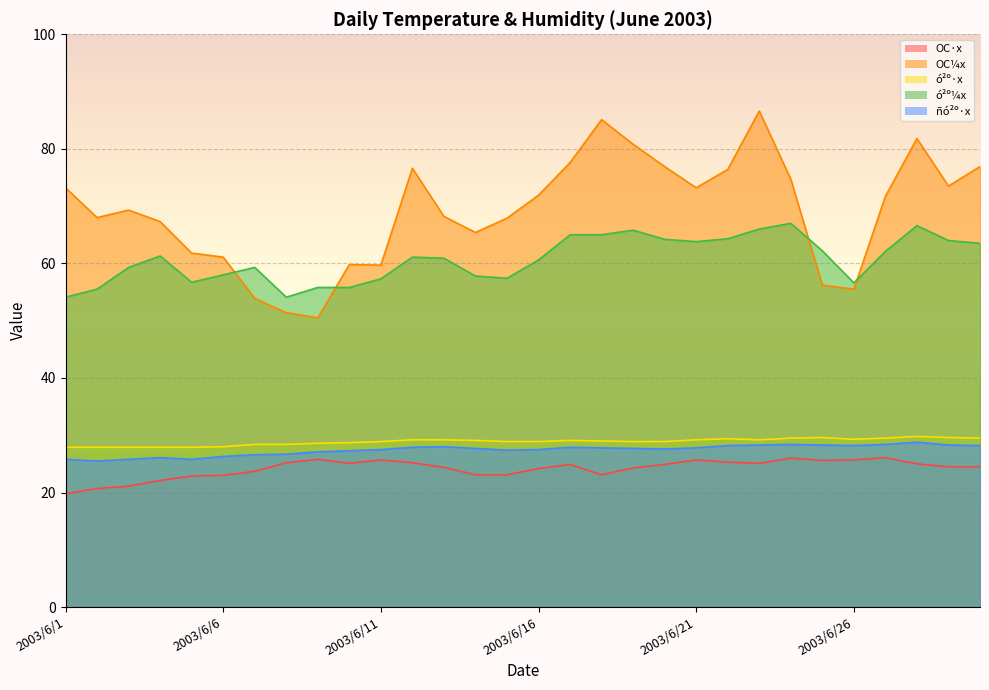

Reading right to left, transcribe all the data shown in this chart.

OC·x: 2003/6/30=24.5	2003/6/29=24.5	2003/6/28=25.0	2003/6/27=26.1	2003/6/26=25.7	2003/6/25=25.6	2003/6/24=26.0	2003/6/23=25.1	2003/6/22=25.3	2003/6/21=25.7	2003/6/20=24.9	2003/6/19=24.3	2003/6/18=23.1	2003/6/17=24.9	2003/6/16=24.2	2003/6/15=23.1	2003/6/14=23.1	2003/6/13=24.4	2003/6/12=25.2	2003/6/11=25.7	2003/6/10=25.1	2003/6/9=25.8	2003/6/8=25.2	2003/6/7=23.7	2003/6/6=23.0	2003/6/5=22.9	2003/6/4=22.1	2003/6/3=21.1	2003/6/2=20.7	2003/6/1=19.8
OC¼x: 2003/6/30=76.9	2003/6/29=73.5	2003/6/28=81.8	2003/6/27=71.7	2003/6/26=55.5	2003/6/25=56.2	2003/6/24=74.7	2003/6/23=86.6	2003/6/22=76.4	2003/6/21=73.2	2003/6/20=76.9	2003/6/19=80.8	2003/6/18=85.1	2003/6/17=77.6	2003/6/16=71.9	2003/6/15=67.9	2003/6/14=65.4	2003/6/13=68.2	2003/6/12=76.6	2003/6/11=59.7	2003/6/10=59.8	2003/6/9=50.5	2003/6/8=51.4	2003/6/7=53.9	2003/6/6=61.1	2003/6/5=61.8	2003/6/4=67.3	2003/6/3=69.3	2003/6/2=68.0	2003/6/1=73.2
ó²º·x: 2003/6/30=29.5	2003/6/29=29.6	2003/6/28=29.8	2003/6/27=29.5	2003/6/26=29.3	2003/6/25=29.6	2003/6/24=29.5	2003/6/23=29.2	2003/6/22=29.4	2003/6/21=29.2	2003/6/20=28.9	2003/6/19=28.9	2003/6/18=29.0	2003/6/17=29.1	2003/6/16=28.9	2003/6/15=28.9	2003/6/14=29.1	2003/6/13=29.2	2003/6/12=29.2	2003/6/11=28.9	2003/6/10=28.7	2003/6/9=28.6	2003/6/8=28.4	2003/6/7=28.4	2003/6/6=28.0	2003/6/5=27.9	2003/6/4=27.9	2003/6/3=27.9	2003/6/2=27.9	2003/6/1=27.9
ó²º¼x: 2003/6/30=63.5	2003/6/29=64.0	2003/6/28=66.6	2003/6/27=62.1	2003/6/26=56.6	2003/6/25=62.2	2003/6/24=67.0	2003/6/23=66.0	2003/6/22=64.3	2003/6/21=63.8	2003/6/20=64.2	2003/6/19=65.8	2003/6/18=65.0	2003/6/17=65.0	2003/6/16=60.6	2003/6/15=57.4	2003/6/14=57.8	2003/6/13=60.9	2003/6/12=61.1	2003/6/11=57.3	2003/6/10=55.8	2003/6/9=55.8	2003/6/8=54.1	2003/6/7=59.3	2003/6/6=58.0	2003/6/5=56.7	2003/6/4=61.3	2003/6/3=59.3	2003/6/2=55.5	2003/6/1=54.1
ñó²º·x: 2003/6/30=28.2	2003/6/29=28.3	2003/6/28=28.8	2003/6/27=28.4	2003/6/26=28.2	2003/6/25=28.3	2003/6/24=28.4	2003/6/23=28.3	2003/6/22=28.2	2003/6/21=27.8	2003/6/20=27.6	2003/6/19=27.7	2003/6/18=27.8	2003/6/17=27.9	2003/6/16=27.5	2003/6/15=27.4	2003/6/14=27.7	2003/6/13=28.0	2003/6/12=27.9	2003/6/11=27.5	2003/6/10=27.3	2003/6/9=27.1	2003/6/8=26.7	2003/6/7=26.6	2003/6/6=26.3	2003/6/5=25.8	2003/6/4=26.1	2003/6/3=25.8	2003/6/2=25.5	2003/6/1=25.8